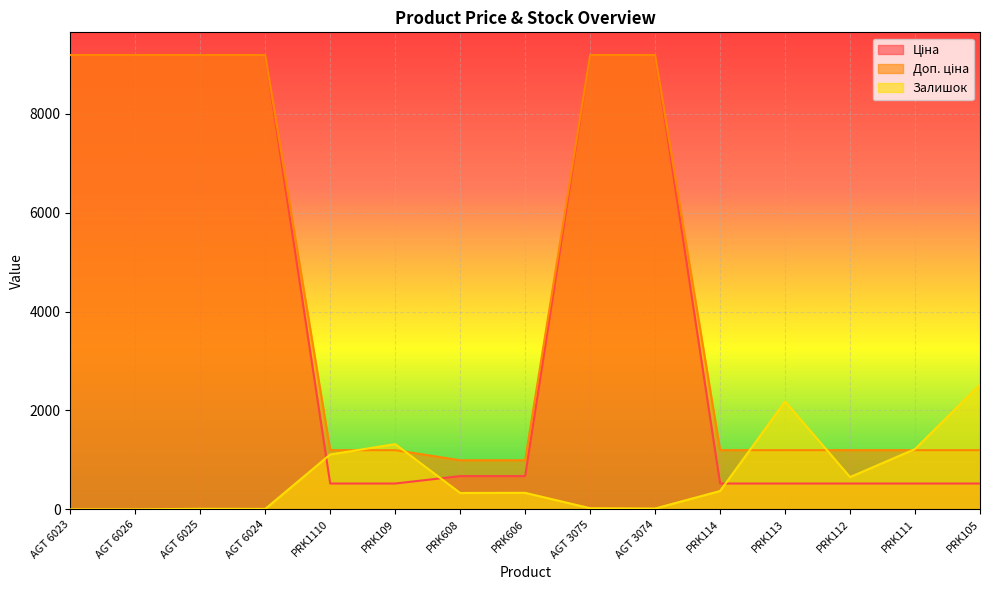

What is the spread (max minus min) of values at PRK105?

1999.8